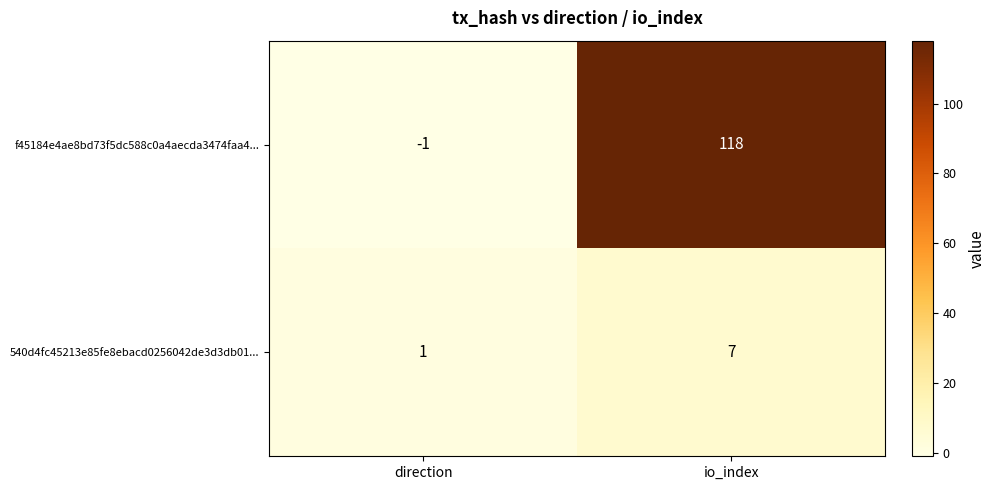

The f45184e4ae8bd73f5dc588c0a4aecda3474faa4... series shows -1 at direction. True or false?

True